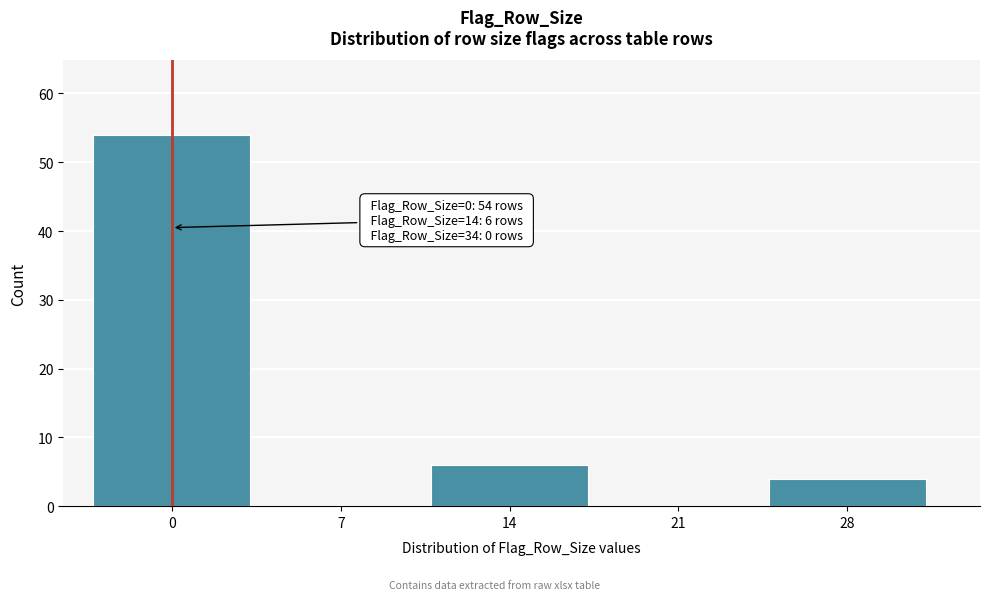

Reading left to right, extract all data points from this chart.

0=54	7=0	14=6	21=0	28=4